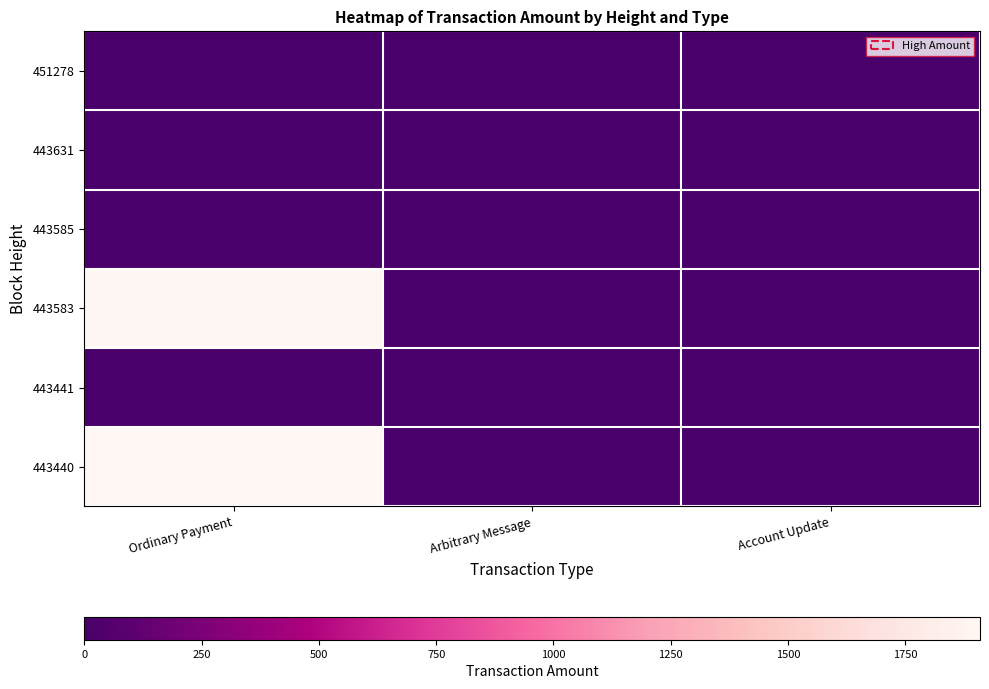

Reading left to right, transcribe all the data shown in this chart.

451278: Ordinary Payment=5	Arbitrary Message=0	Account Update=0
443631: Ordinary Payment=6	Arbitrary Message=0	Account Update=0
443585: Ordinary Payment=0	Arbitrary Message=0	Account Update=0
443583: Ordinary Payment=1900	Arbitrary Message=0	Account Update=0
443441: Ordinary Payment=0	Arbitrary Message=0	Account Update=0
443440: Ordinary Payment=1909	Arbitrary Message=0	Account Update=0